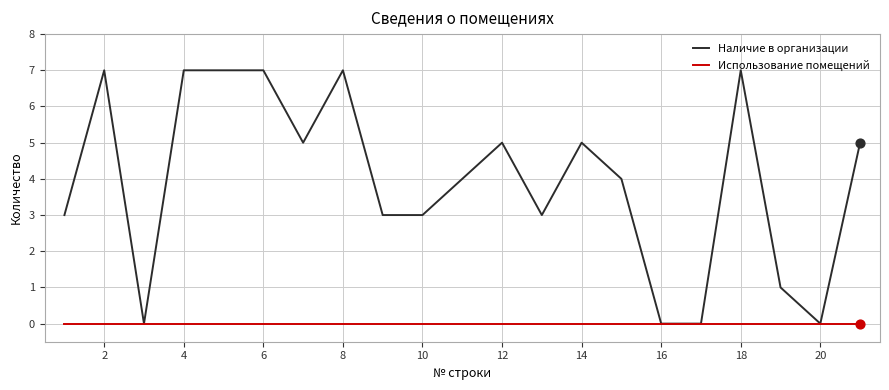

Which series has the largest total across all categories?

Наличие в организации